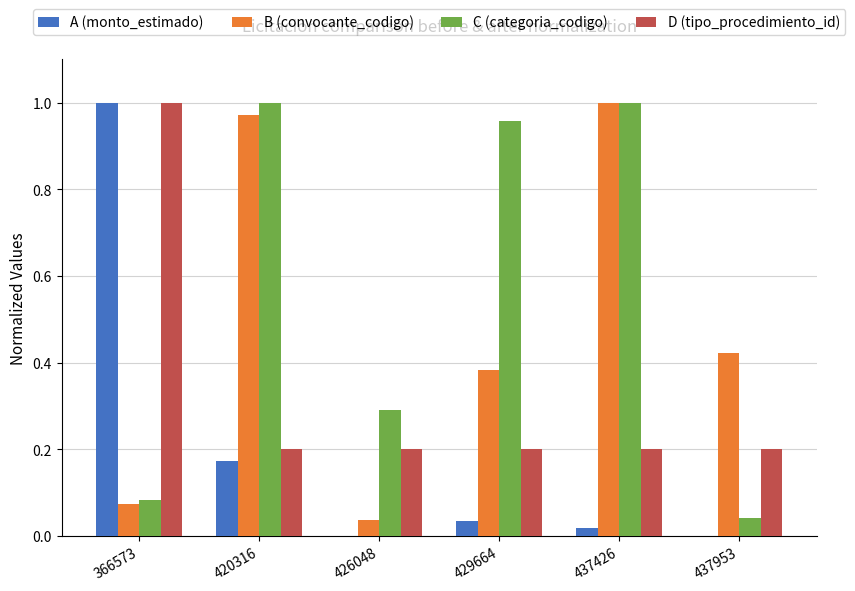

At which category is the sum across all series the highest?

420316